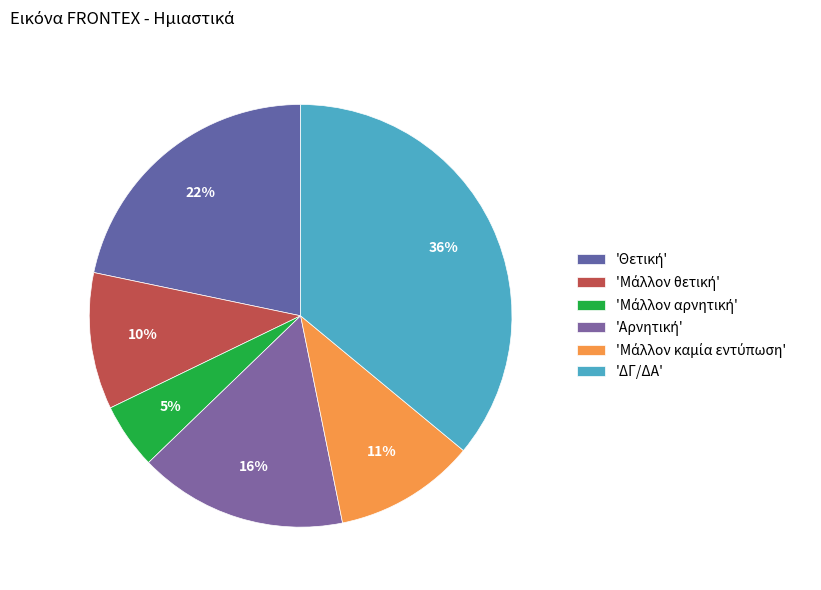

Count the number of slices in the pie.

6